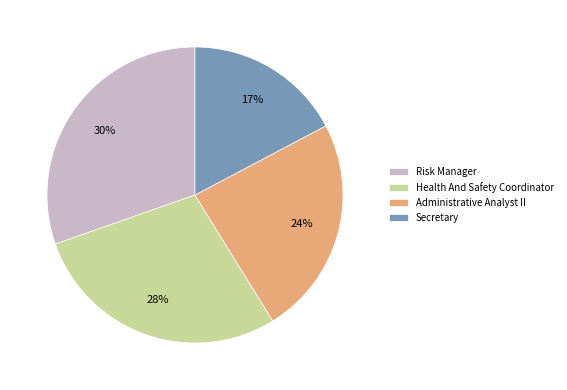

Rank the categories by value from lowest to highest.

Secretary, Administrative Analyst II, Health And Safety Coordinator, Risk Manager